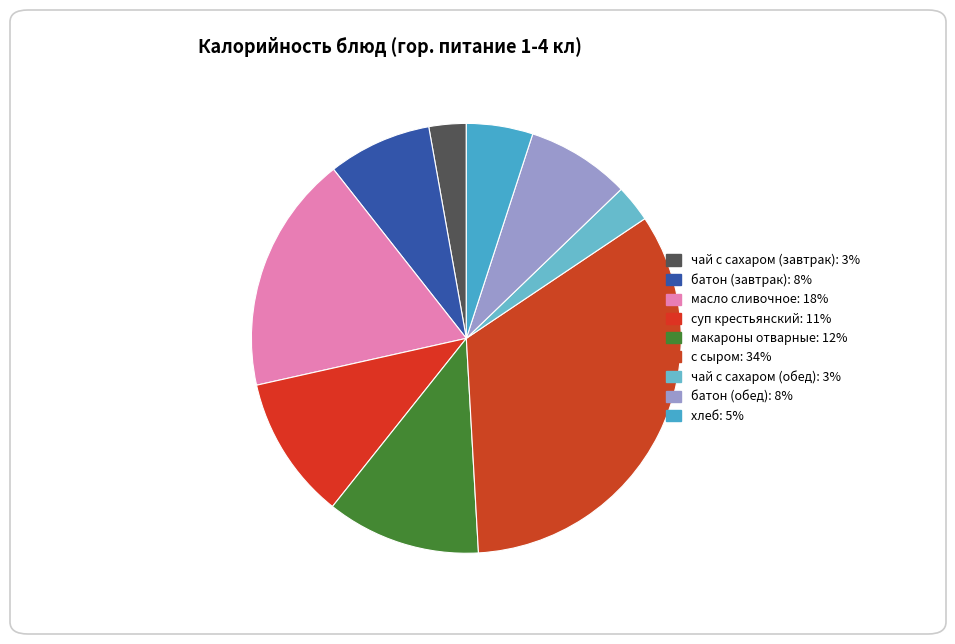

Is батон (завтрак) the majority of the pie?

No